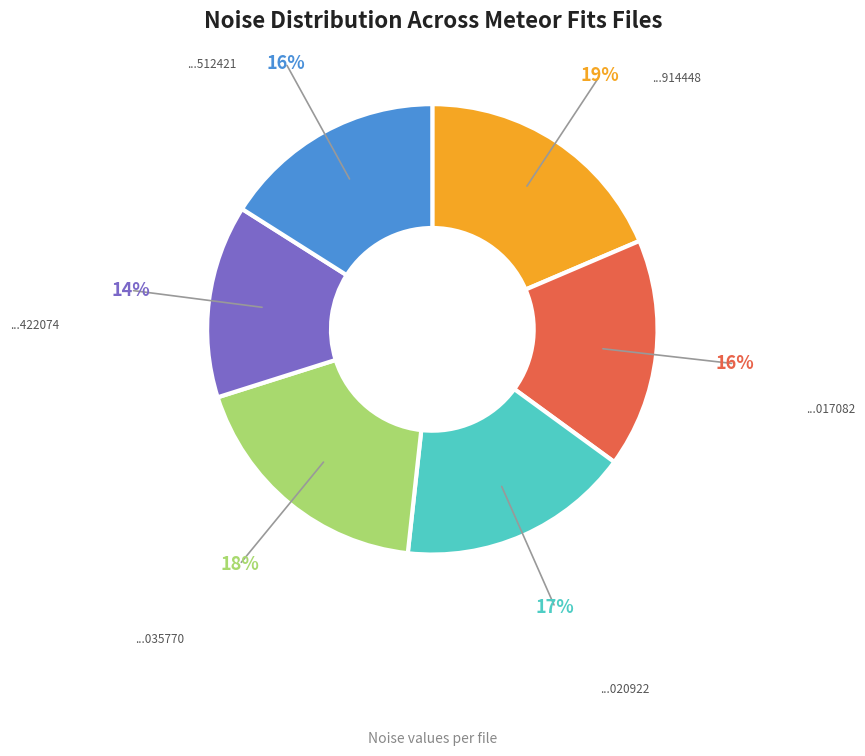

To the nearest percent, what is the difference between the largest and smallest slice percentages?

5%